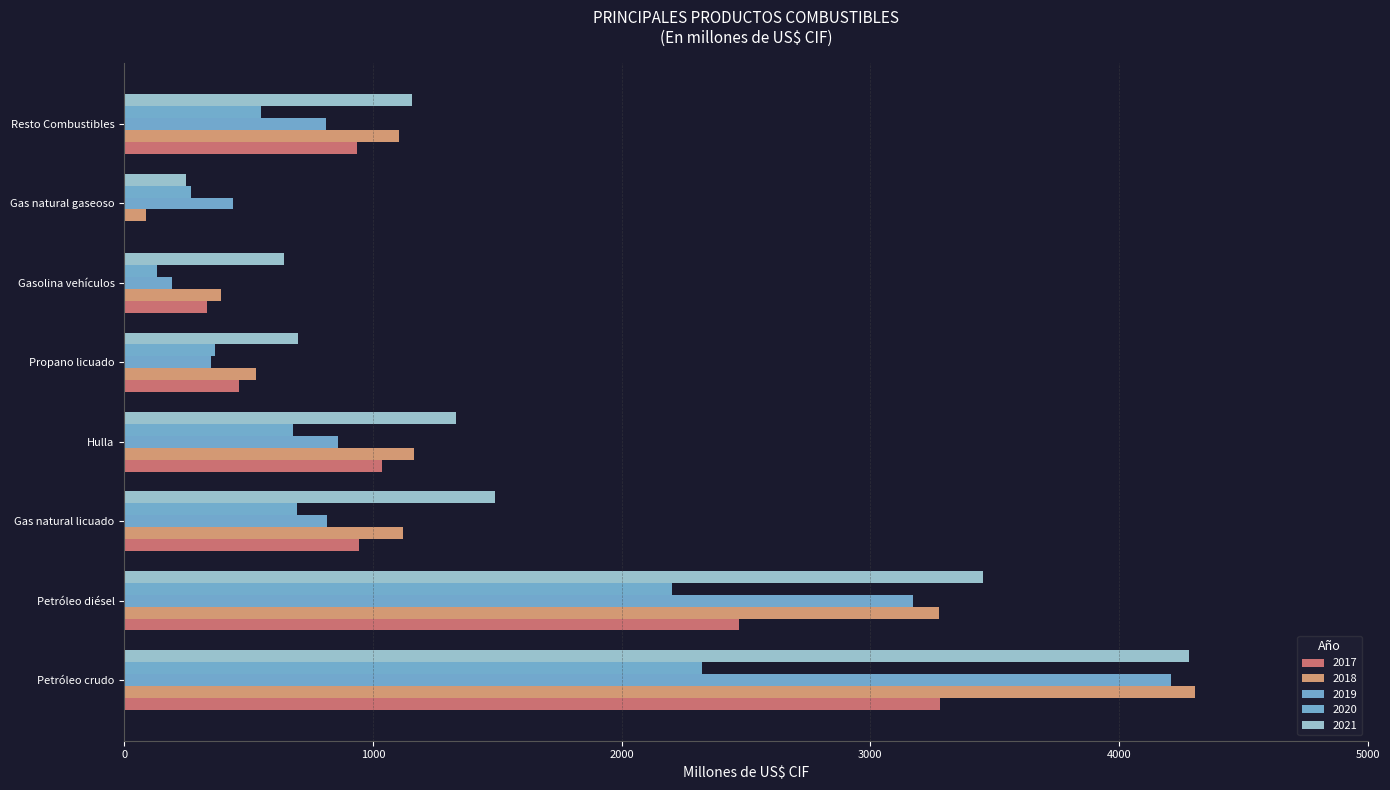

What position from the left is Resto Combustibles?

8